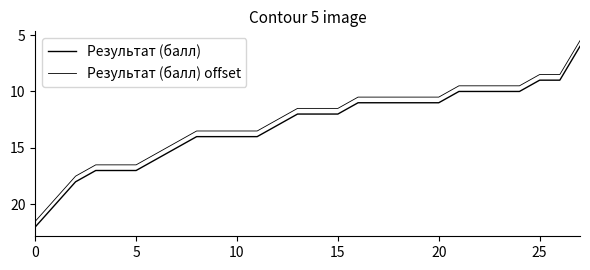

What is the label of the 2nd point from the right?

26